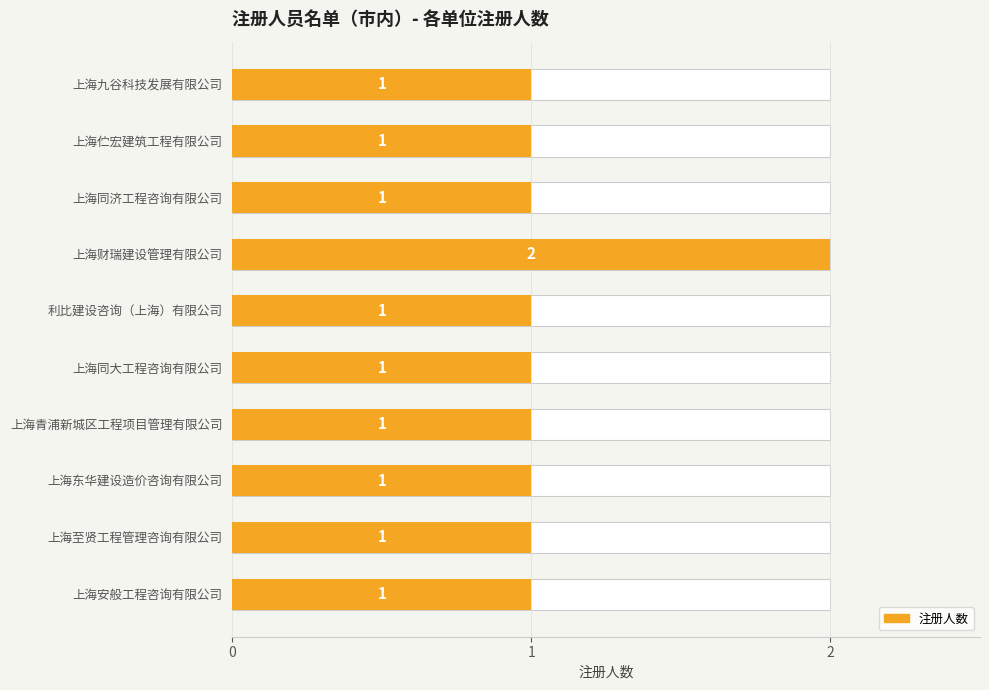

What is the value of the 9th bar from the left?

1